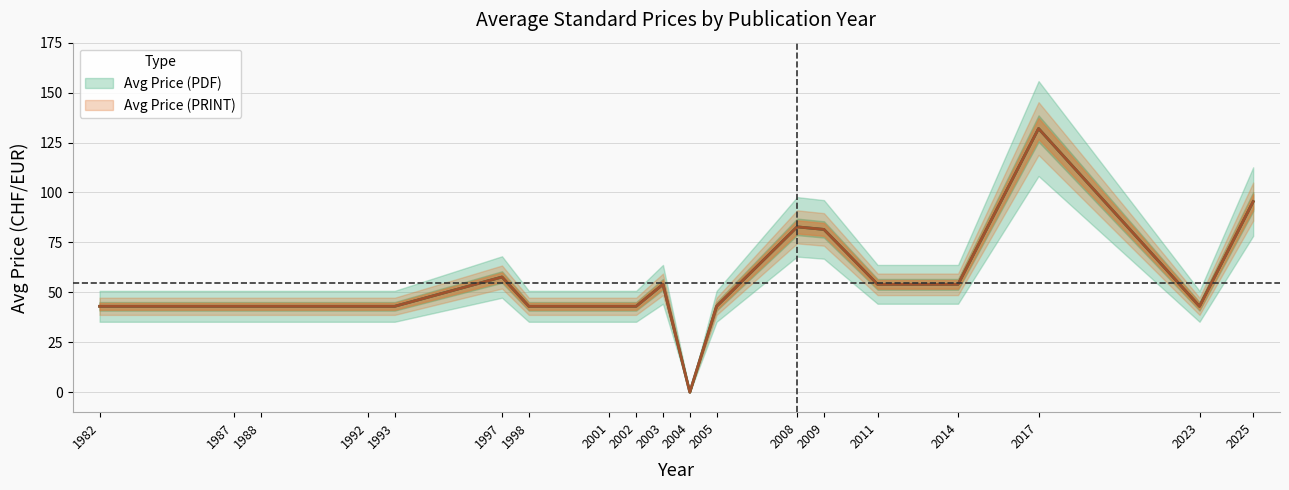

True or false: Avg Price (PRINT) has more than 0 interior local peaks.

True